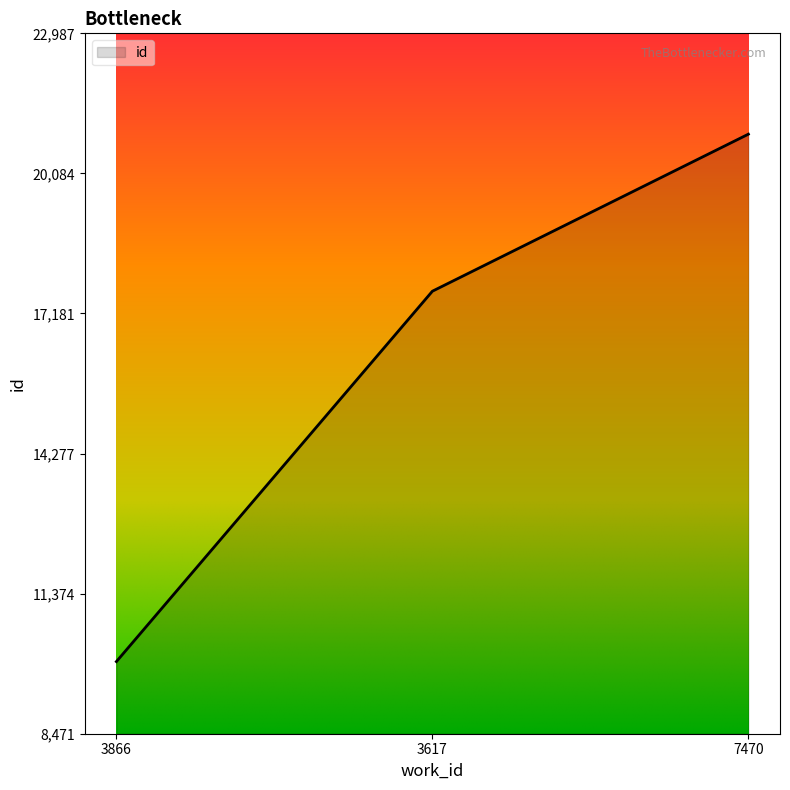

What is the greatest value displayed?

20898